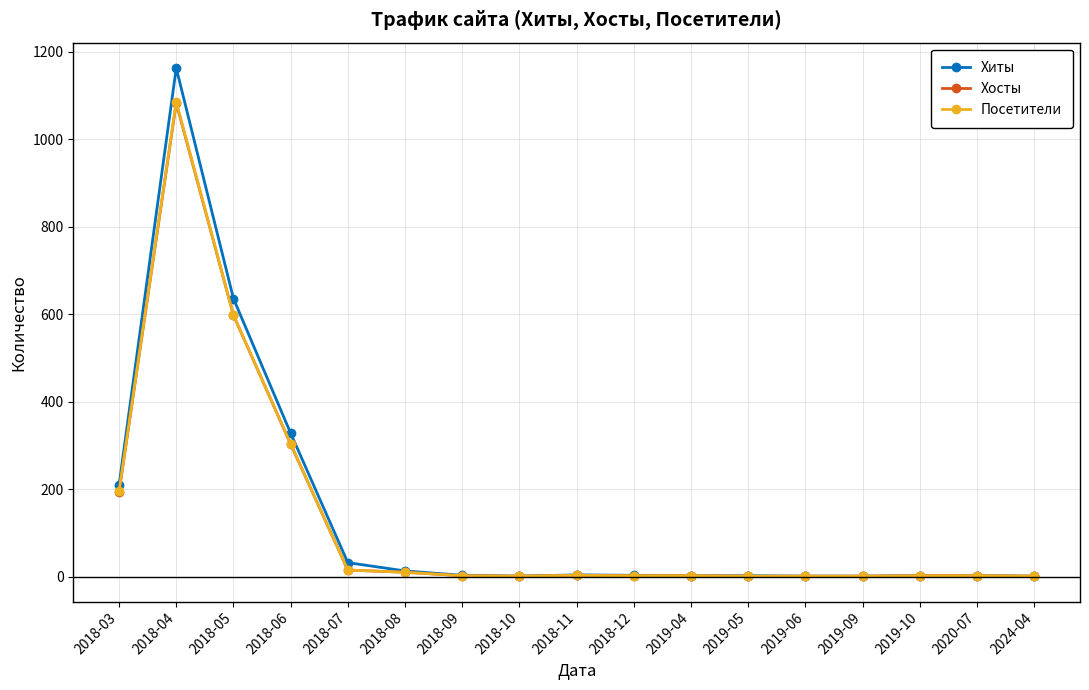

Where is Хосты nearest to the value 542?

2018-05